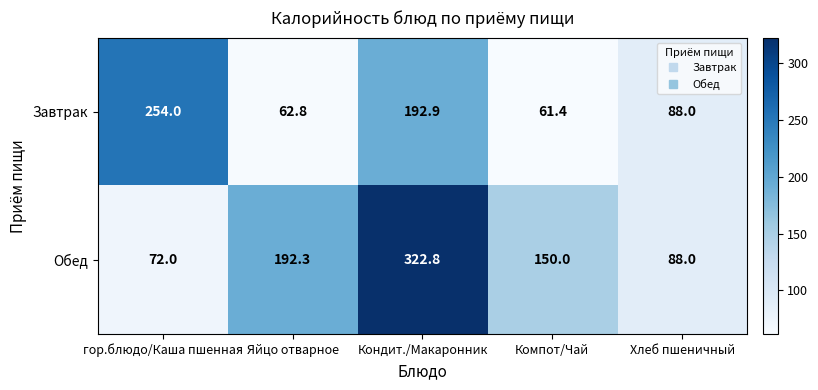

What is the sum of the Обед values at гор.блюдо/Каша пшенная and Хлеб пшеничный?

160.0